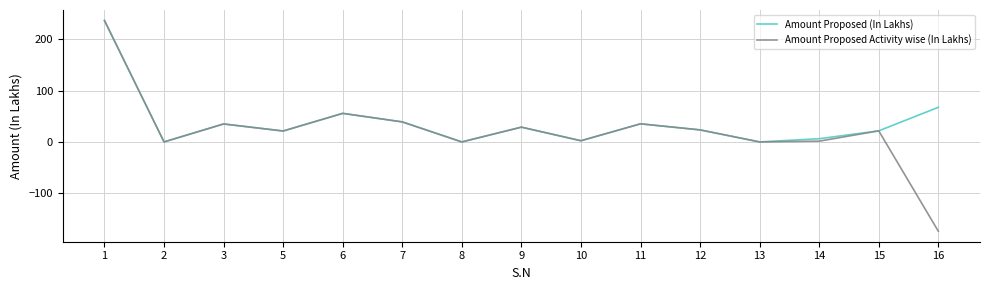

Which series has the widest spread of values?

Amount Proposed Activity wise (In Lakhs)